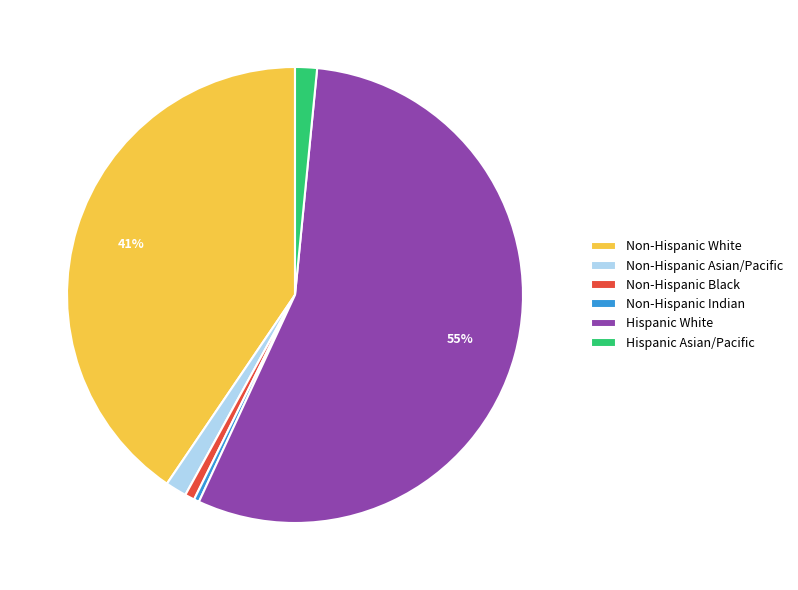

Does any single category account for the majority?

Yes